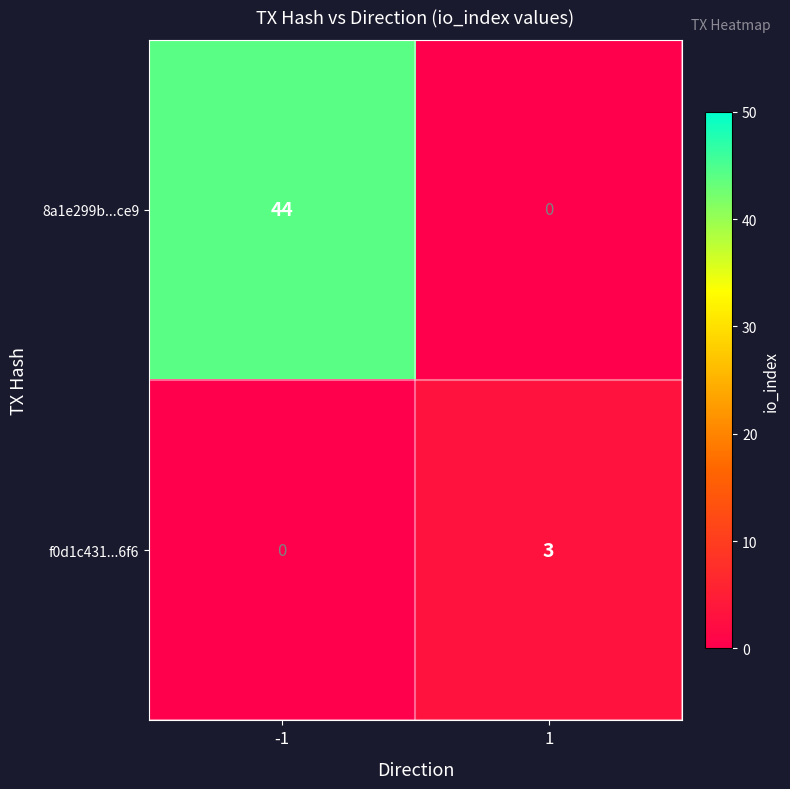

Which series has the widest spread of values?

8a1e299b...ce9